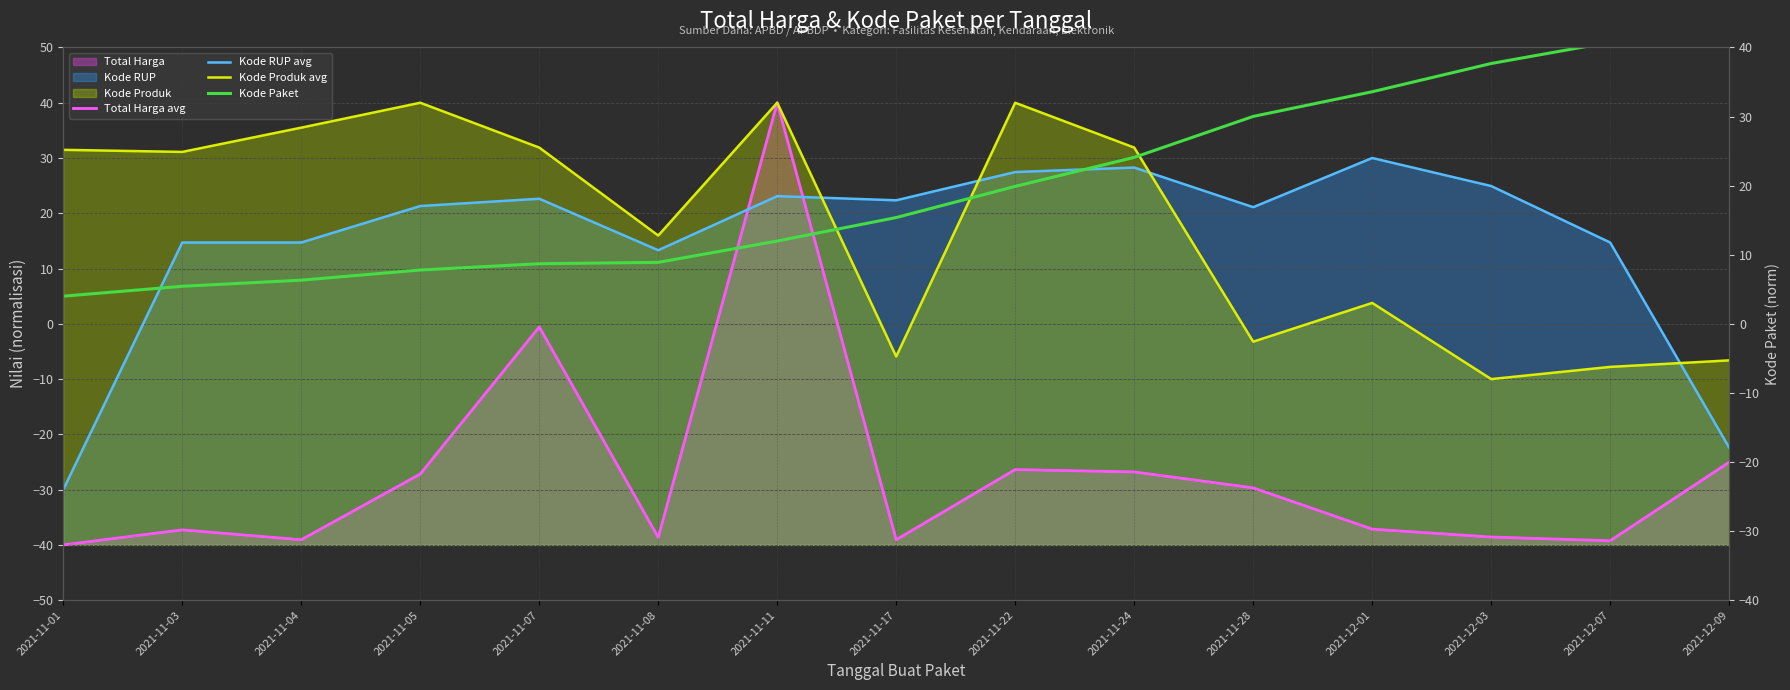

True or false: Kode Produk avg and Total Harga avg intersect in this chart.

False